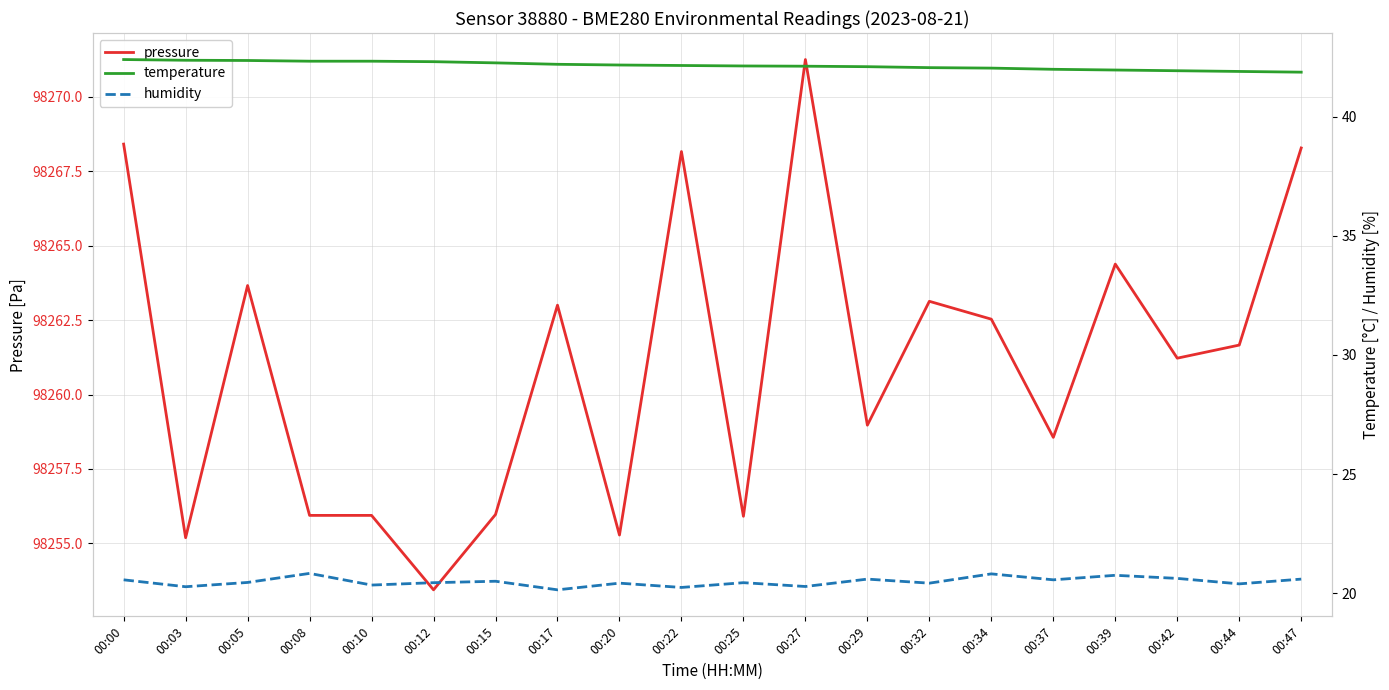

The humidity series shows 12.8 at 00:00. True or false?

False